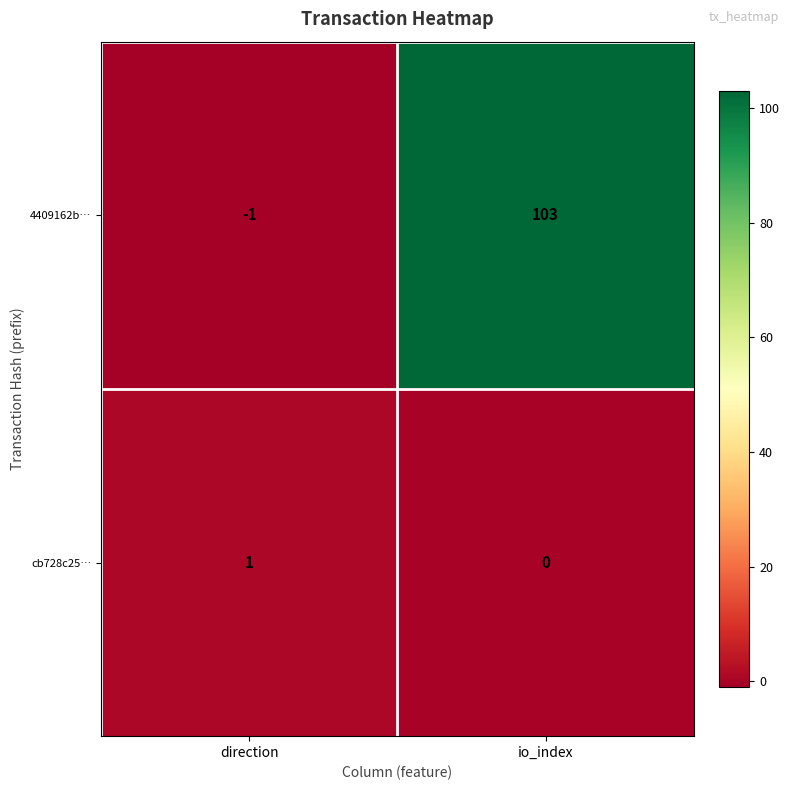

What is the minimum value shown in the chart?

-1